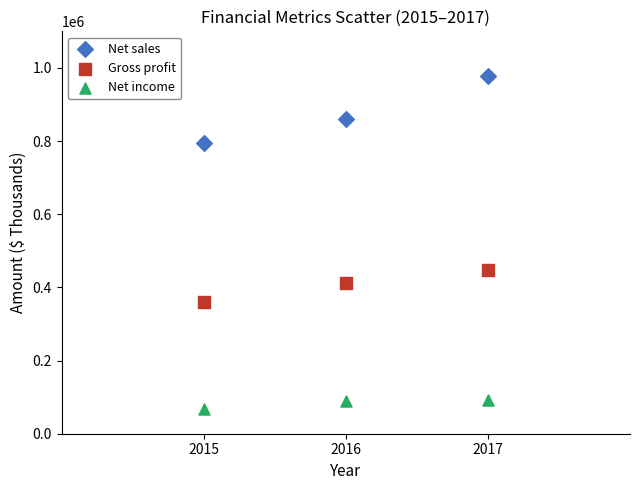

Across all series, what Y value is closest to 522456?

446264